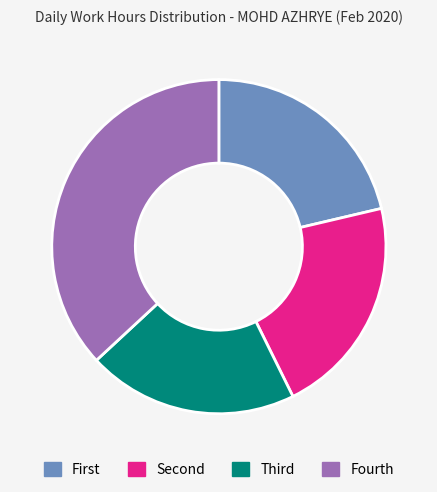

Which category has the smallest portion of the pie?

Third